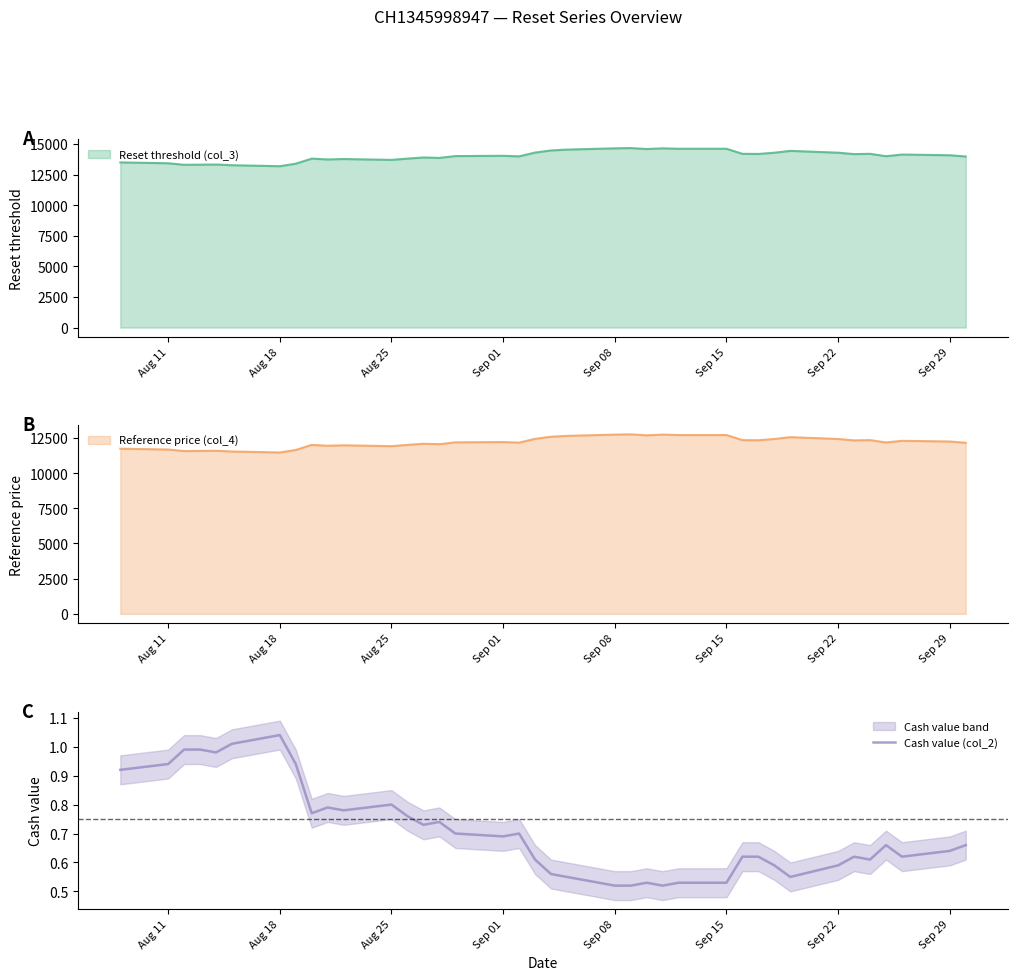

Which category has the highest value in the Cash value (col_2) series?

Aug 18